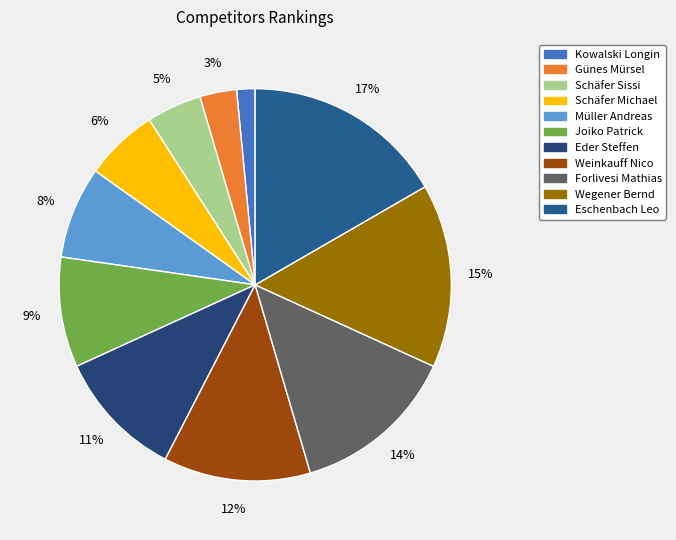

Is the sum of Joiko Patrick and Forlivesi Mathias greater than half?

No